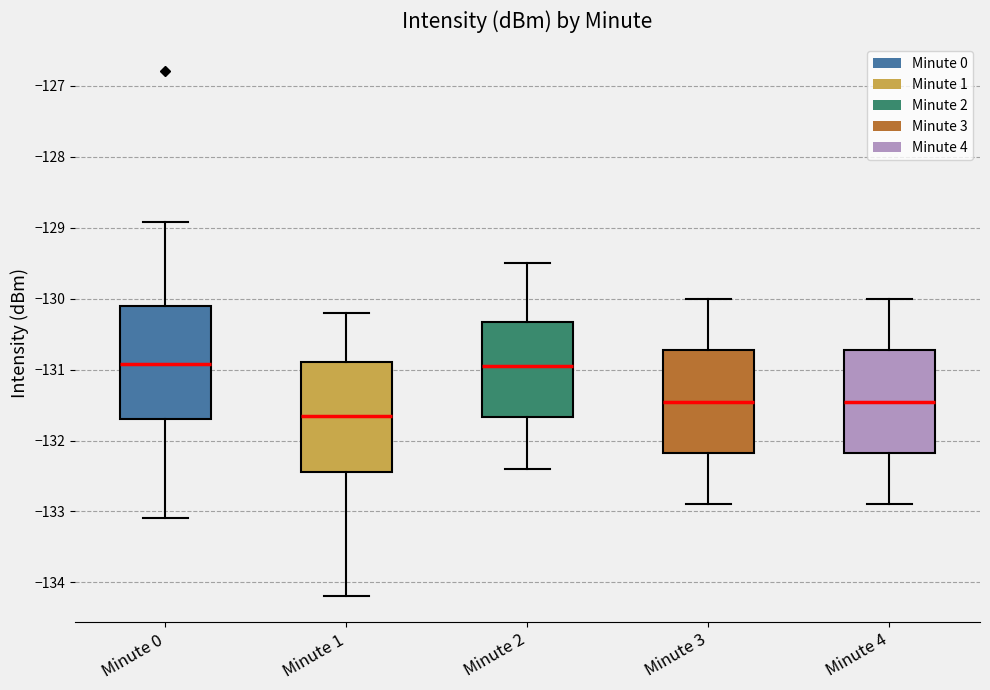

Where does the median line of the box for Minute 4 sit on the y-axis? The values are not printed on the chart, so give them approximately, as read against the axis.

-131.4